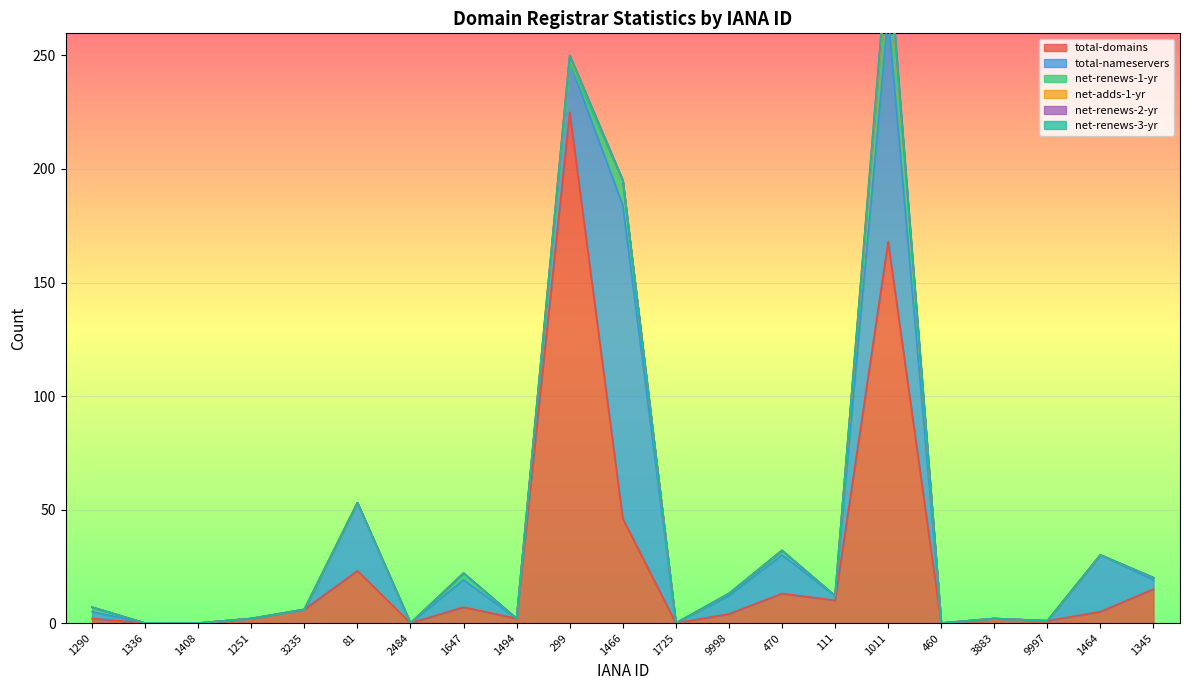

Reading left to right, list all the values displayed in this chart.

total-domains: 1290=2	1336=0	1408=0	1251=2	3235=6	81=23	2484=0	1647=7	1494=2	299=225	1466=46	1725=0	9998=4	470=13	111=10	1011=168	460=0	3883=2	9997=1	1464=5	1345=15
total-nameservers: 1290=3	1336=0	1408=0	1251=0	3235=0	81=30	2484=0	1647=12	1494=0	299=22	1466=138	1725=0	9998=8	470=17	111=2	1011=100	460=0	3883=0	9997=0	1464=25	1345=4
net-renews-1-yr: 1290=2	1336=0	1408=0	1251=0	3235=0	81=0	2484=0	1647=3	1494=0	299=0	1466=11	1725=0	9998=1	470=2	111=0	1011=26	460=0	3883=0	9997=0	1464=0	1345=1
net-adds-1-yr: 1290=0	1336=0	1408=0	1251=0	3235=0	81=0	2484=0	1647=0	1494=0	299=3	1466=0	1725=0	9998=0	470=0	111=0	1011=0	460=0	3883=0	9997=0	1464=0	1345=0
net-renews-2-yr: 1290=0	1336=0	1408=0	1251=0	3235=0	81=0	2484=0	1647=0	1494=0	299=0	1466=0	1725=0	9998=0	470=0	111=0	1011=3	460=0	3883=0	9997=0	1464=0	1345=0
net-renews-3-yr: 1290=0	1336=0	1408=0	1251=0	3235=0	81=0	2484=0	1647=0	1494=0	299=0	1466=0	1725=0	9998=0	470=0	111=0	1011=1	460=0	3883=0	9997=0	1464=0	1345=0